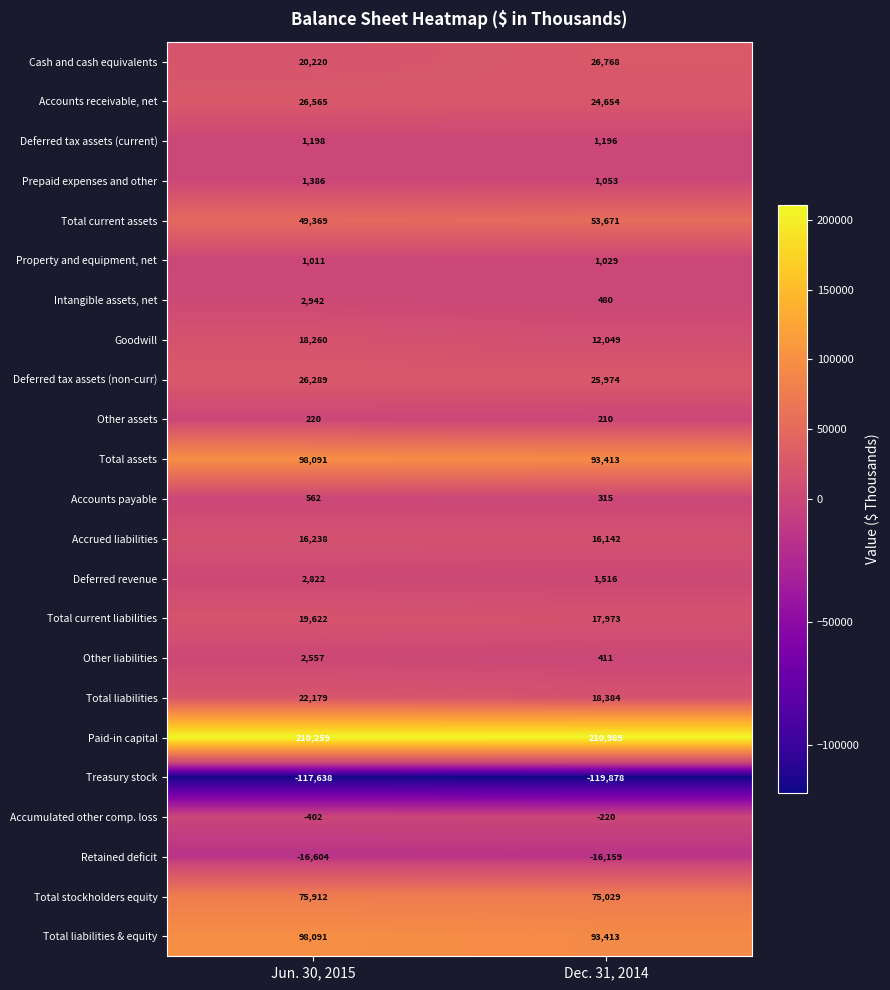

Is it true that Prepaid expenses and other equals 1053 at Dec. 31, 2014?

True